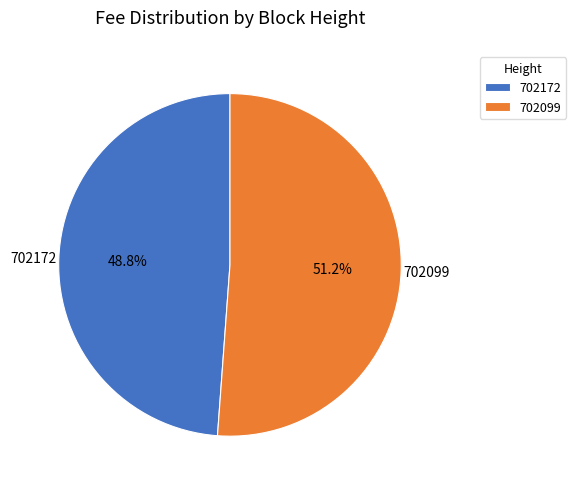

Which category accounts for the majority?

702099